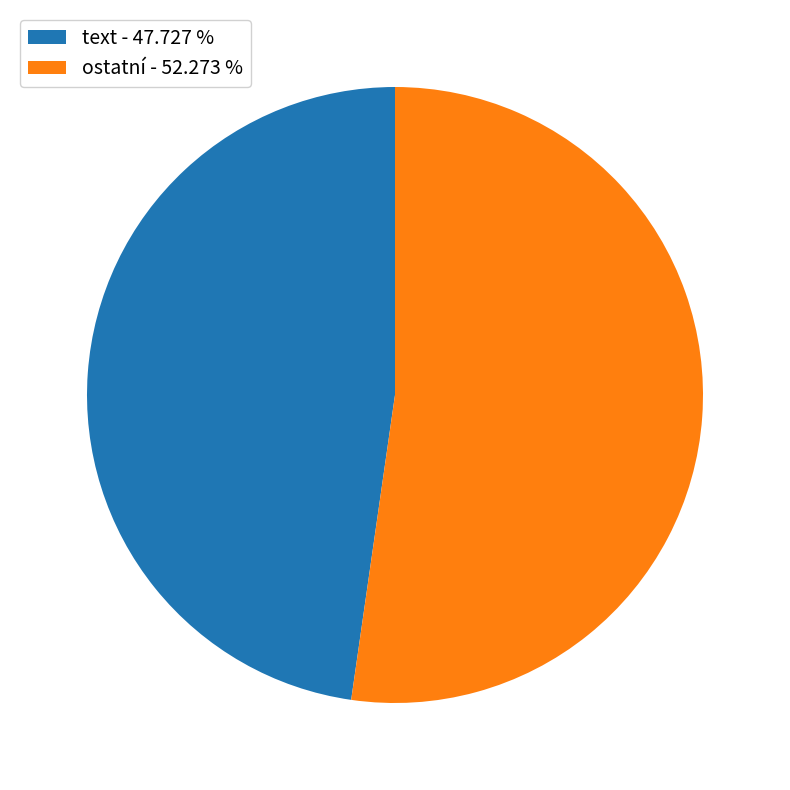

Approximately how many times larger is the value at text - 47.727 % compared to ostatní - 52.273 %?

0.9